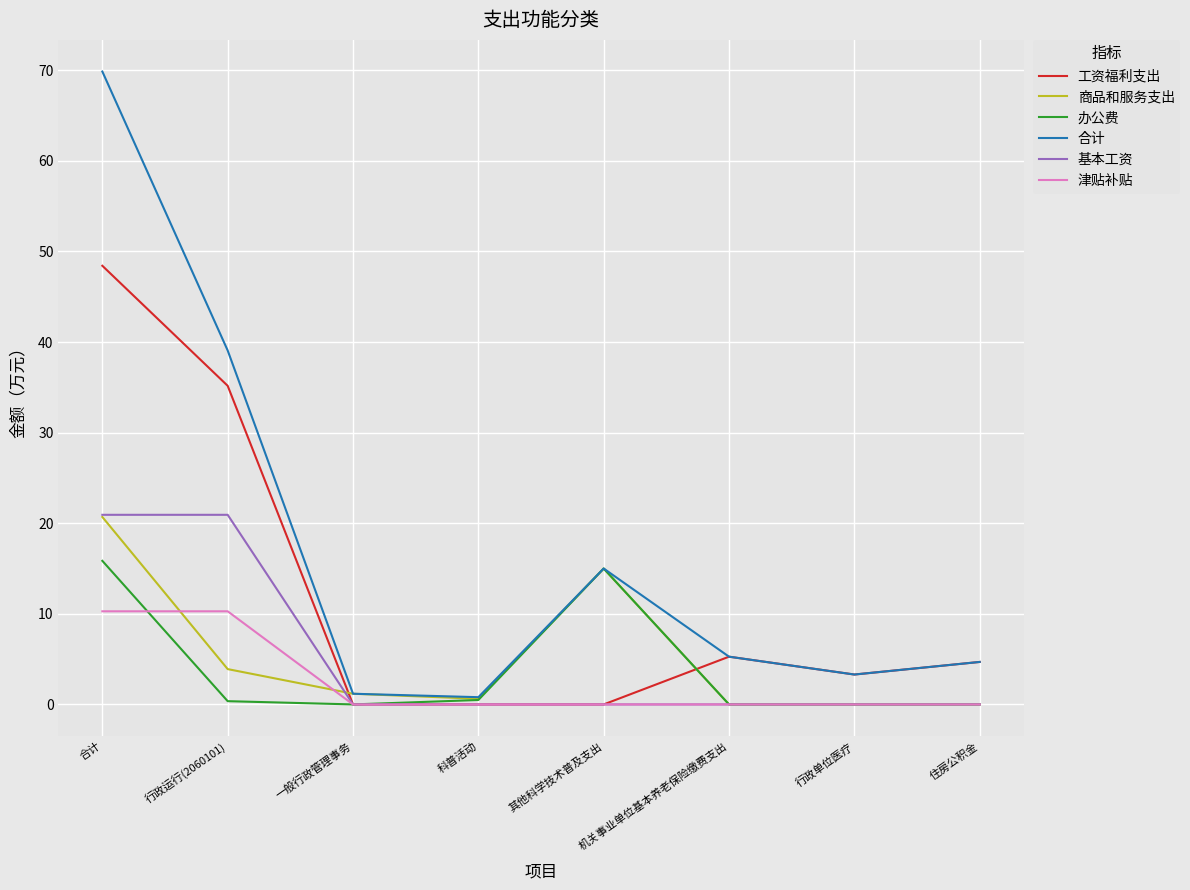

What is the maximum value shown in the chart?

69.9